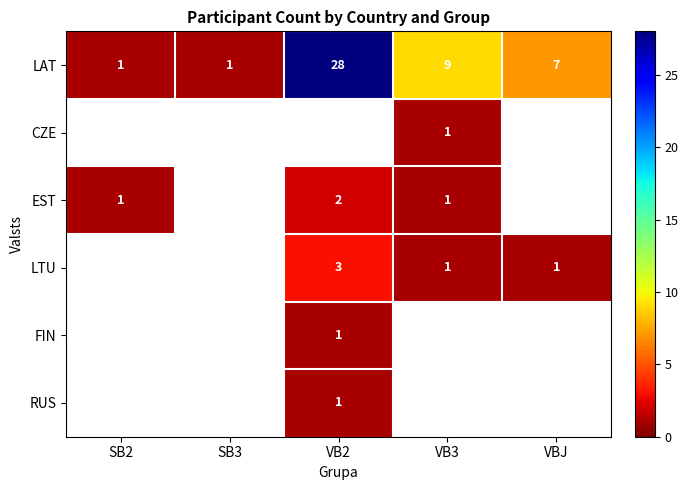

What is the highest value of the LAT series?

28